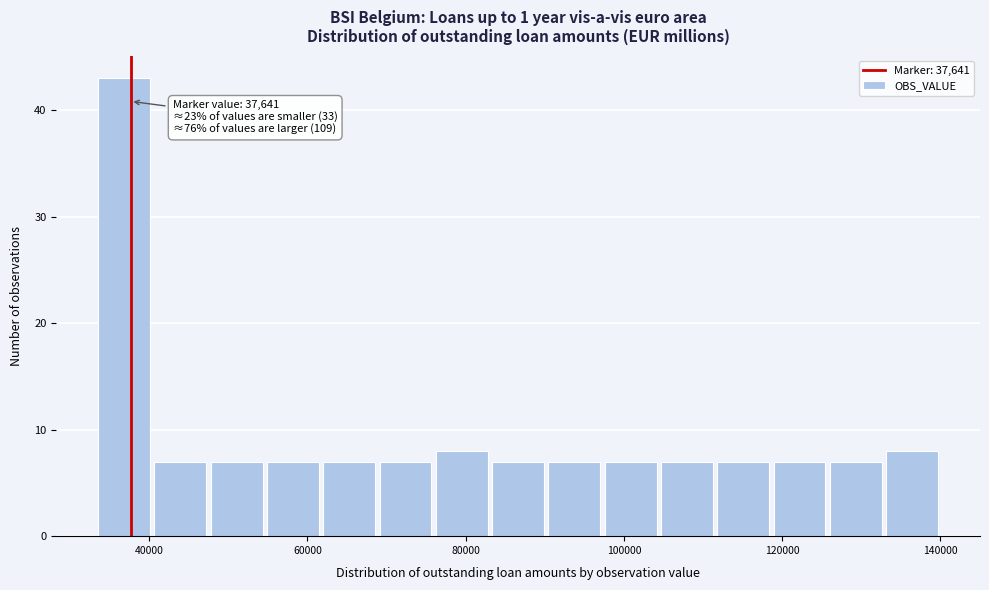

Read against the x-axis, roughly where is the centre of the tallest bar?

36000